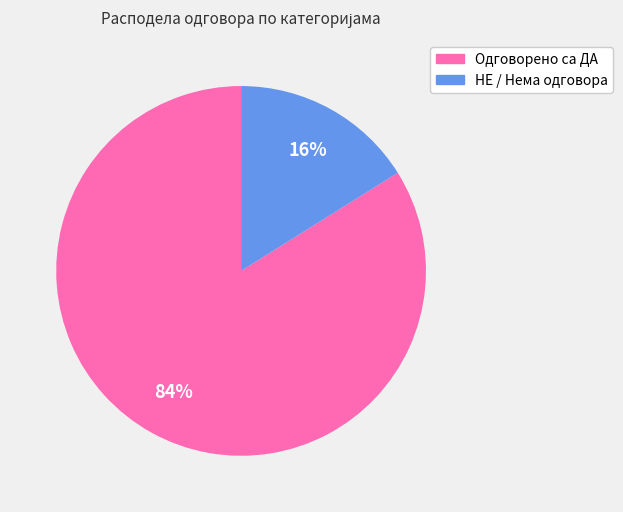

Between Одговорено са ДА and НЕ / Нема одговора, which is larger?

Одговорено са ДА